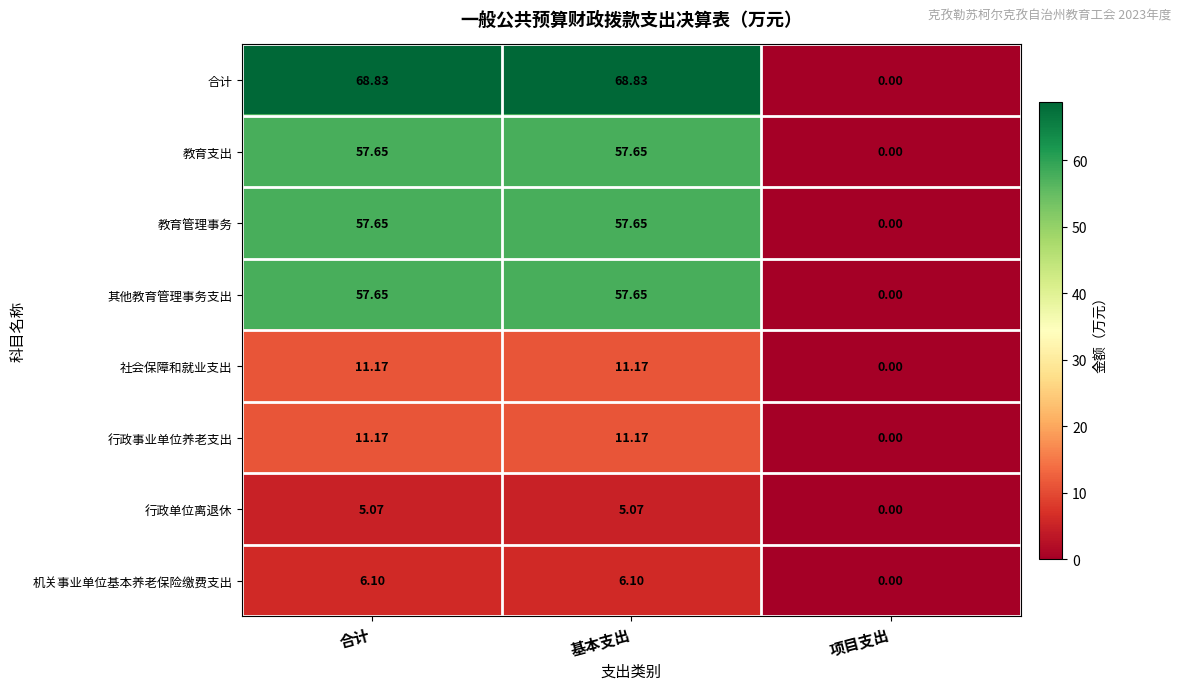

How many data points in 教育支出 are less than 57?

1